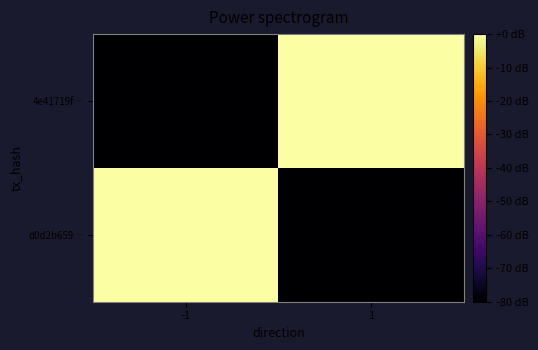

At which category is the sum across all series the highest?

-1